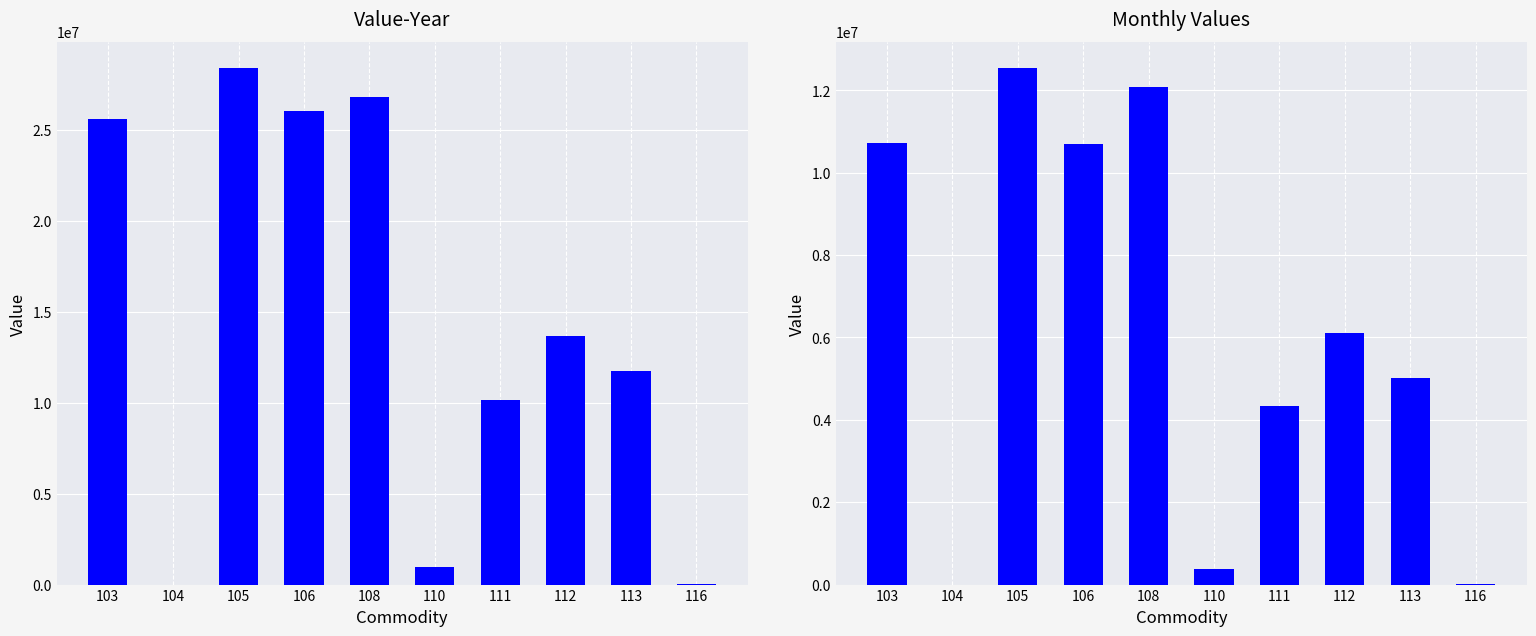

What is the difference between the highest and lowest values at 106?

15342698